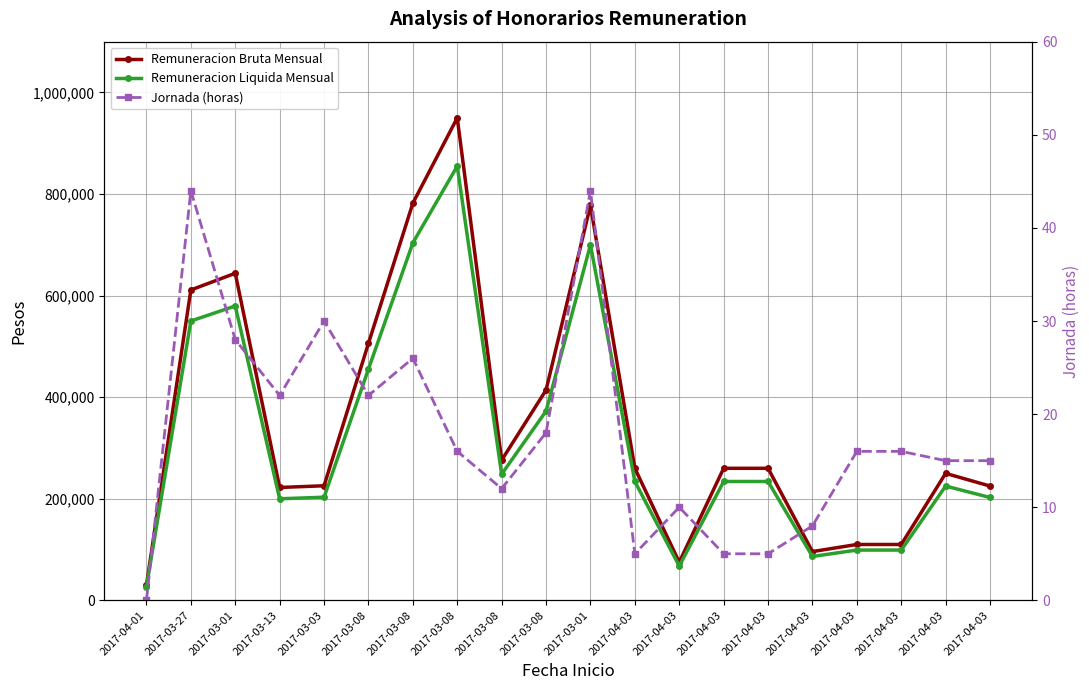

What value does the Jornada (horas) series have at 2017-03-01, to the nearest 10?

30